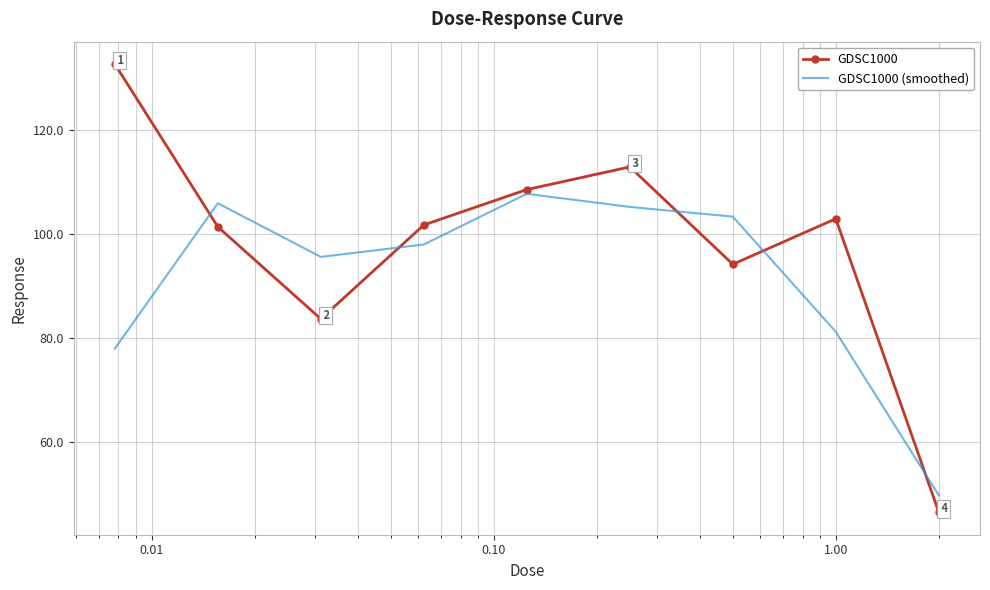

What is the sum of all GDSC1000 (smoothed) values?

824.5